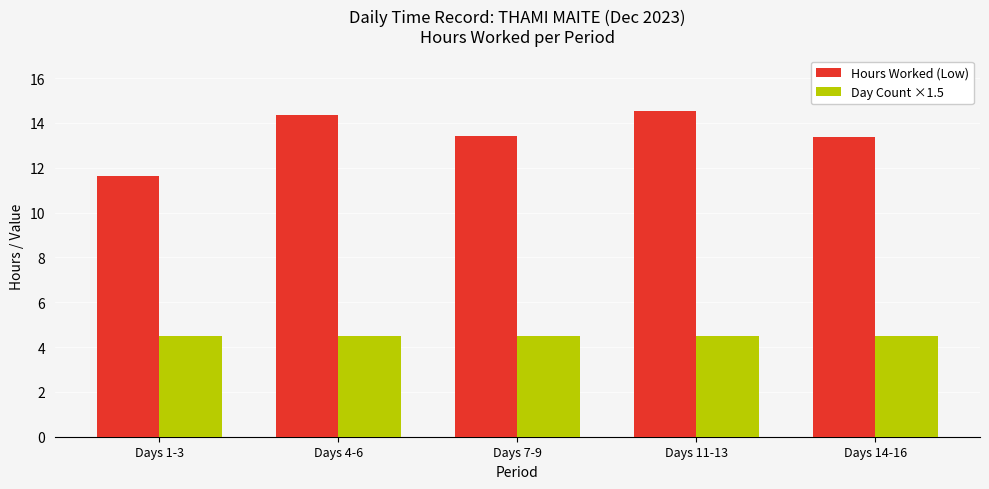

What is the greatest value displayed?

14.5